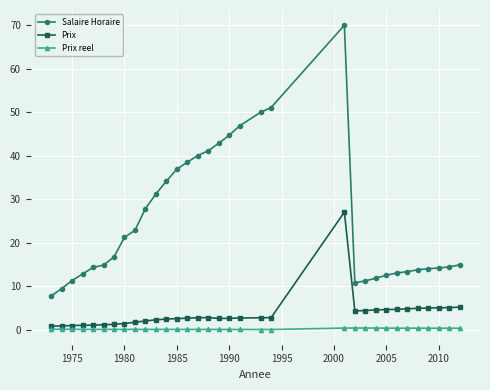

What is the minimum value for Salaire Horaire?

7.7